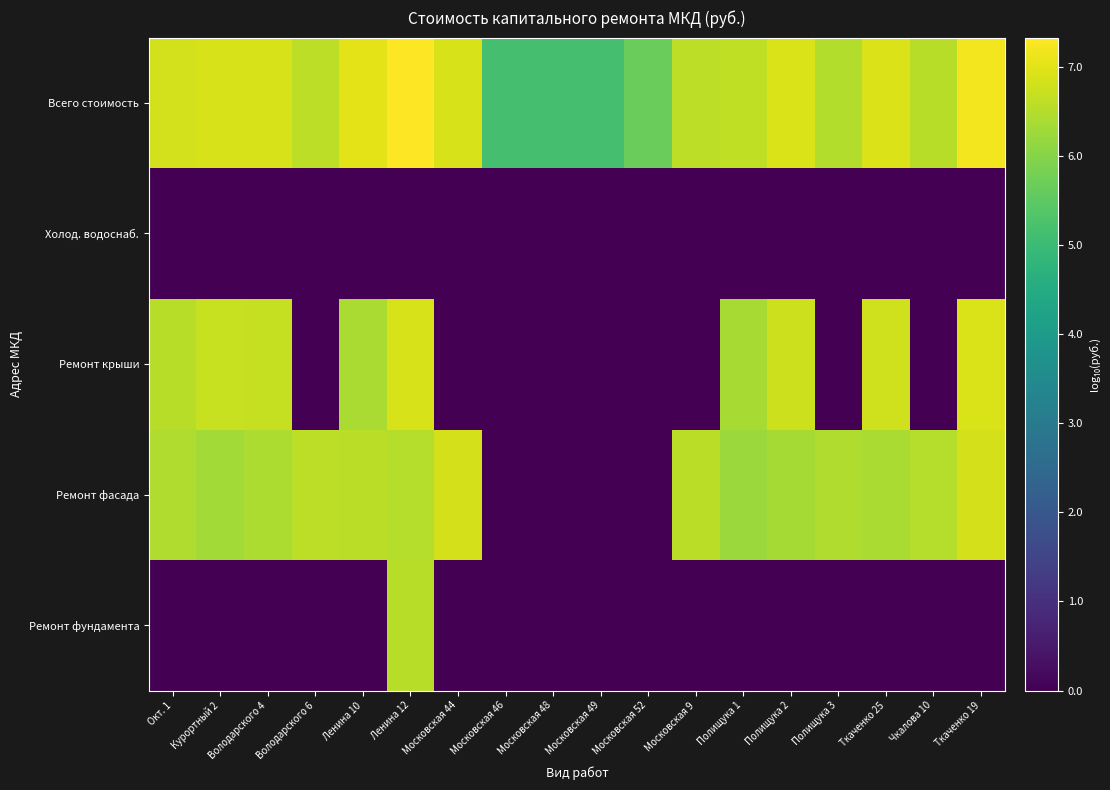

What is the total value across all series at Ткаченко 19?

21.0